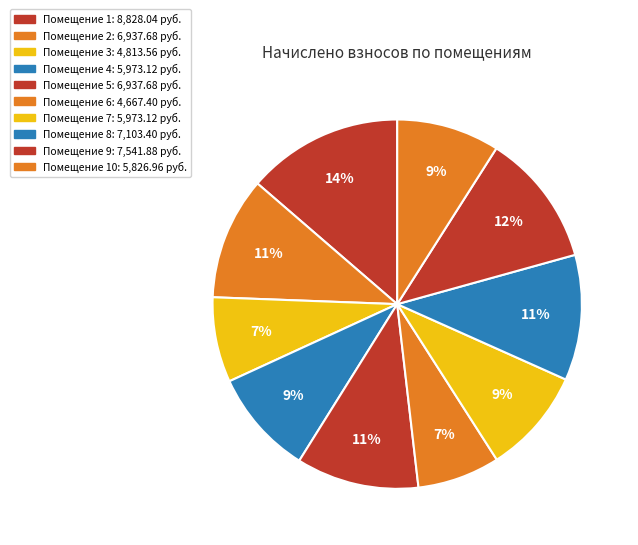

To the nearest percent, what is the average slice percentage?

10%